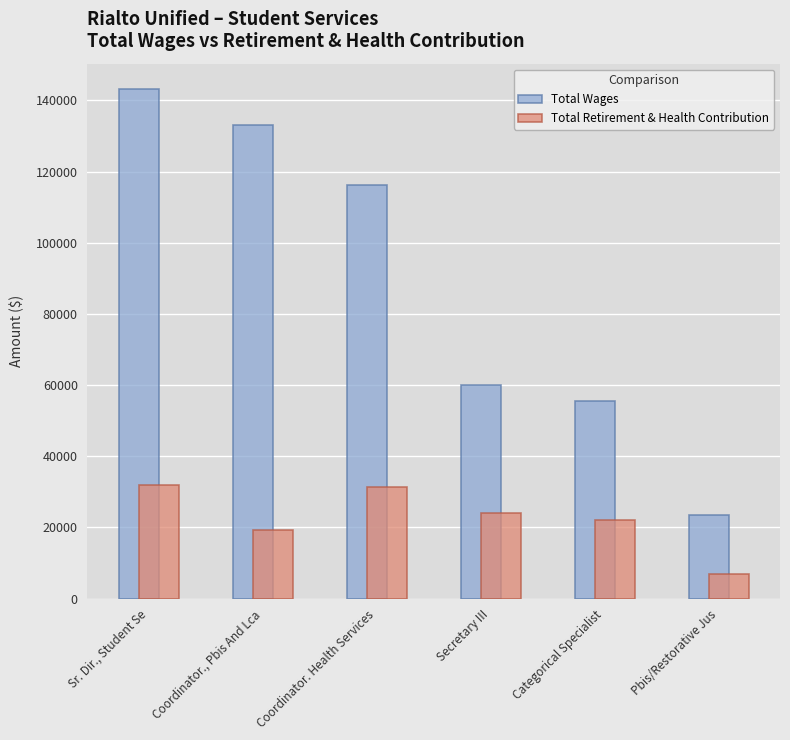

Which series has the largest total across all categories?

Total Wages